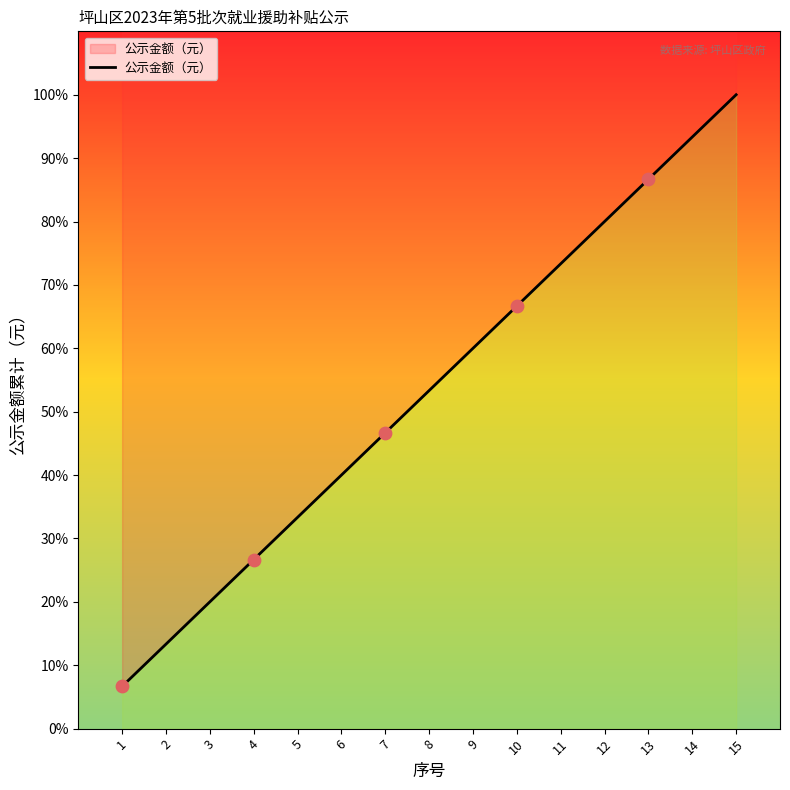

Between 6 and 4, which is larger?

6